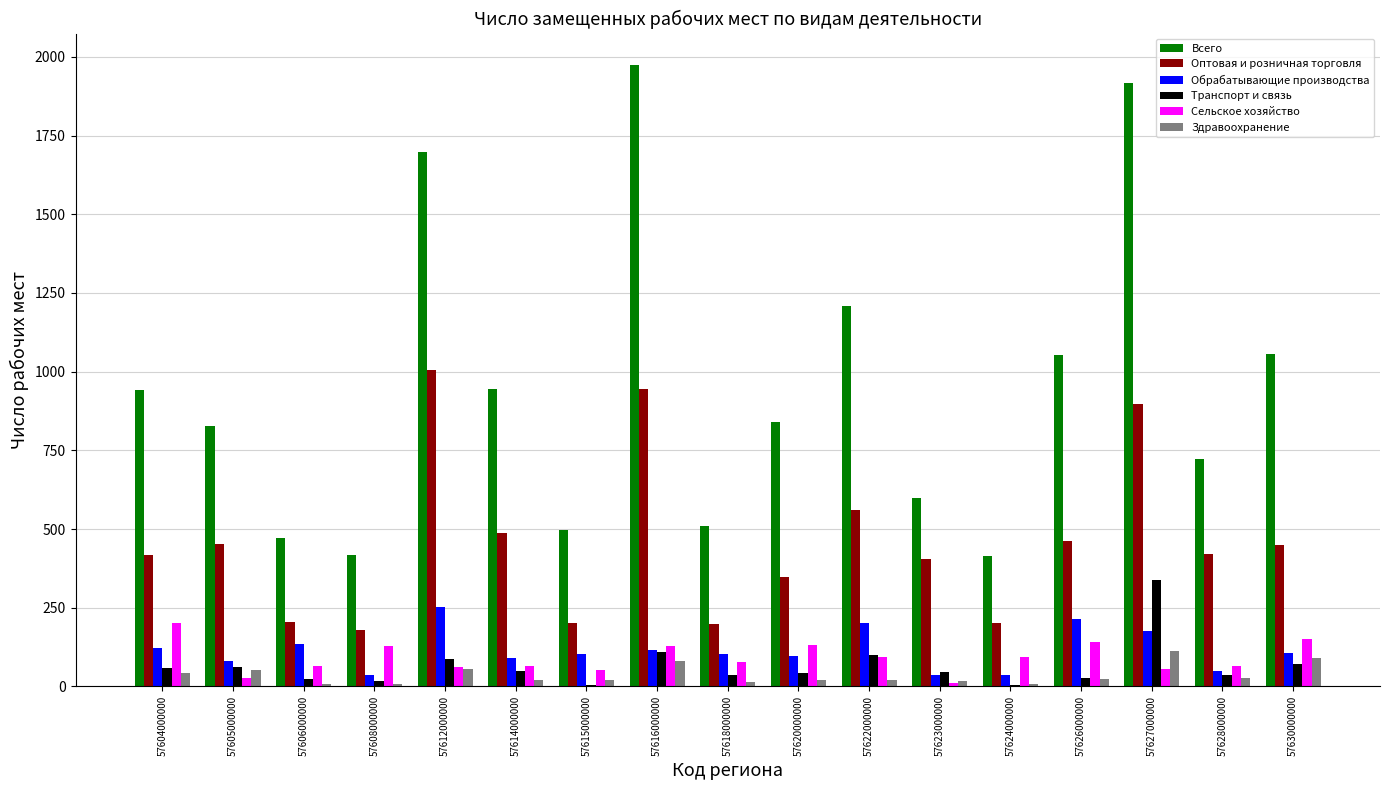

Where does the Сельское хозяйство series first go above 77?

57604000000